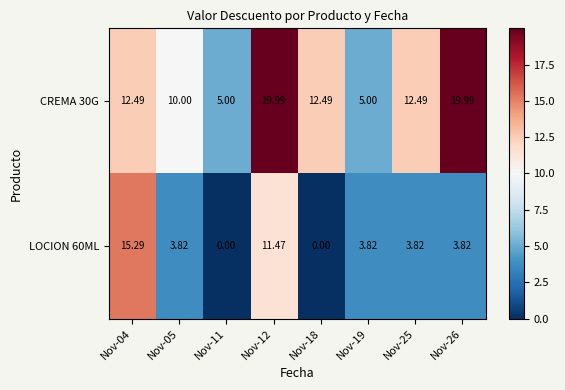

Which series has the largest total across all categories?

CREMA 30G